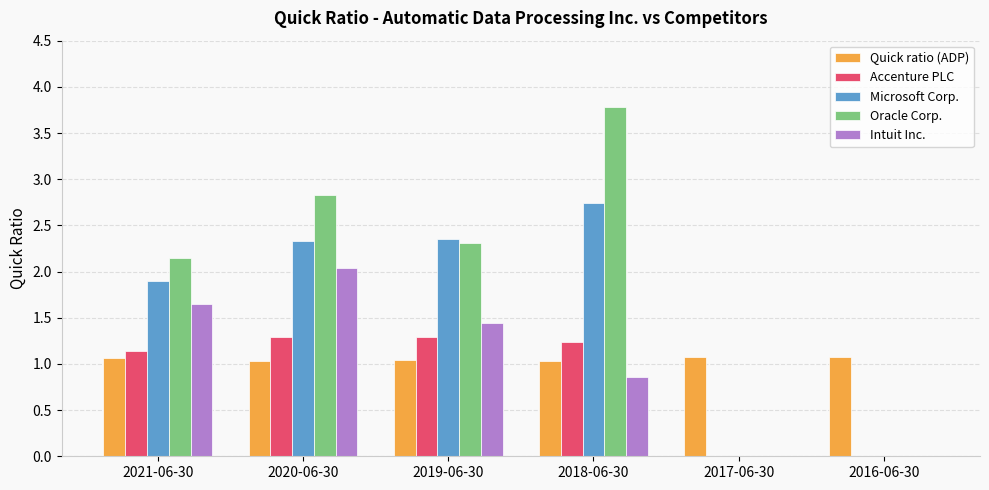

What is the sum of all Oracle Corp. values?

11.1